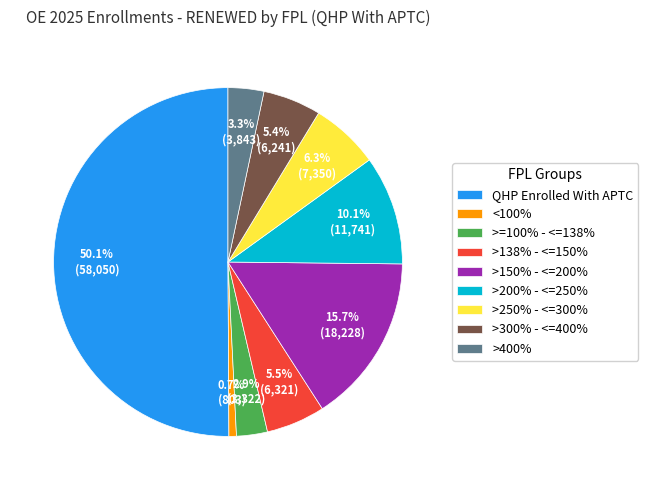

What is the ratio of the value at QHP Enrolled With APTC to the value at >150% - <=200%?

3.2